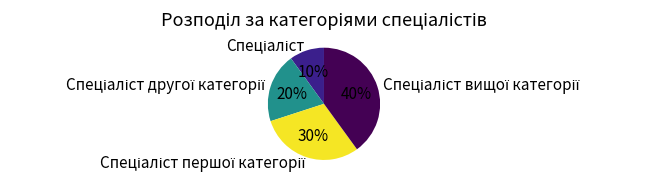

To the nearest percent, what is the difference between the largest and smallest slice percentages?

30%